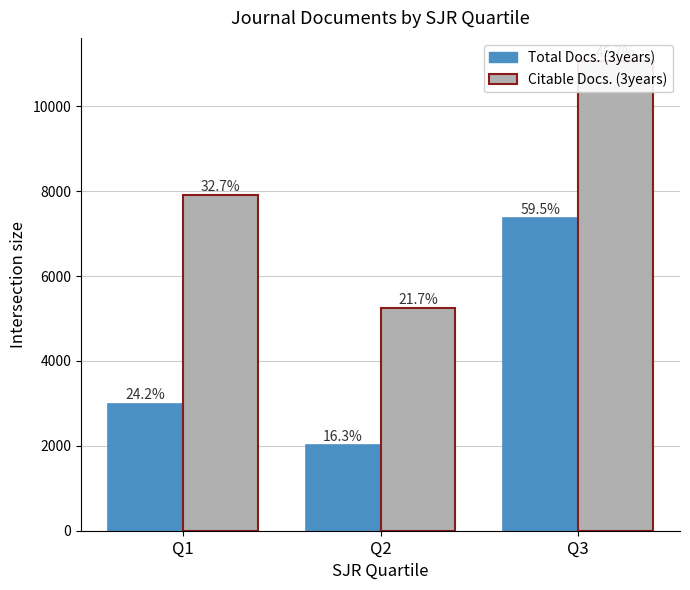

Read the Citable Docs. (3years) value at Q2, to the nearest 50.

5250